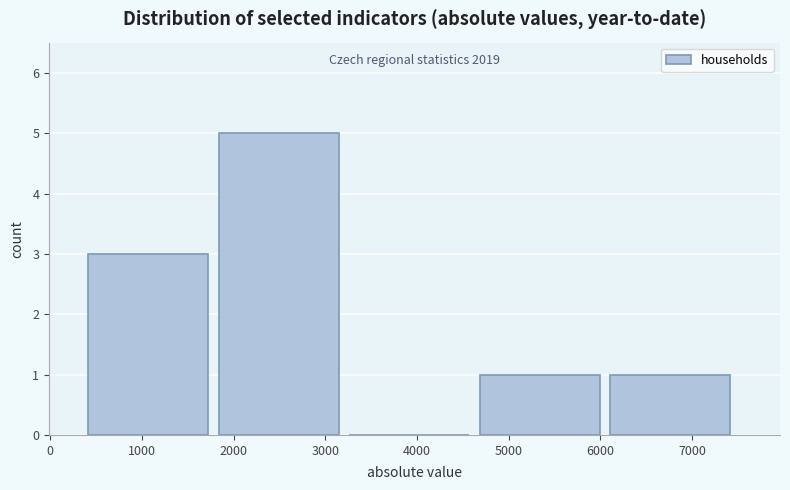

Over which range of the x-axis is the bar tallest?

1800 to 3300